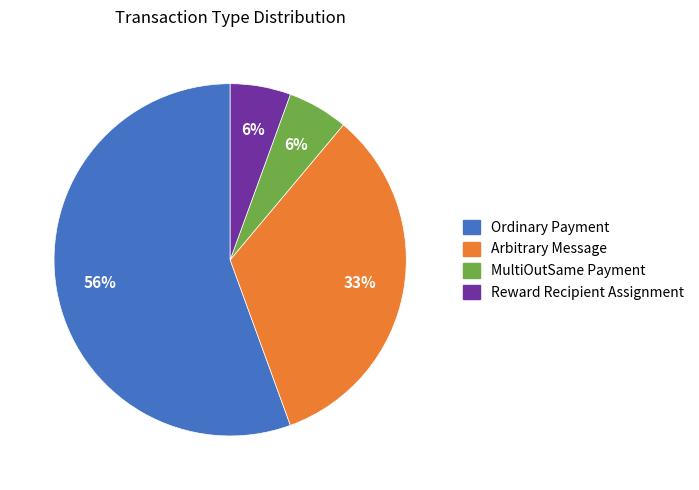

What percentage is the Reward Recipient Assignment slice, to the nearest percent?

6%